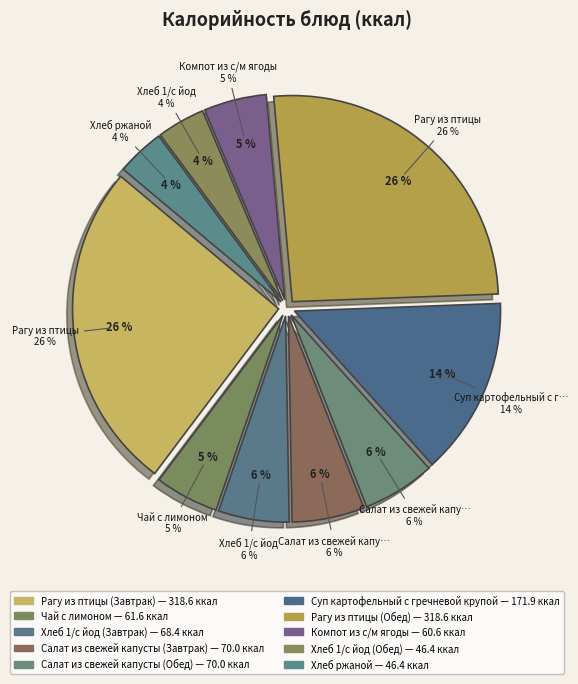

How many segments does this pie chart have?

10